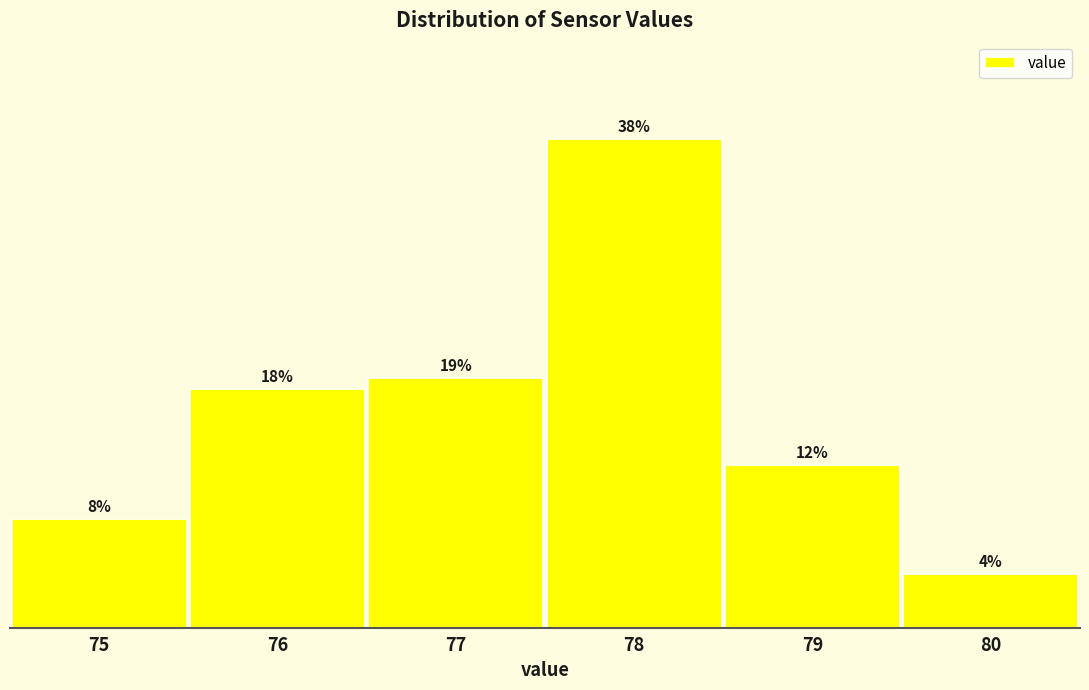

Are the bars horizontal?

No